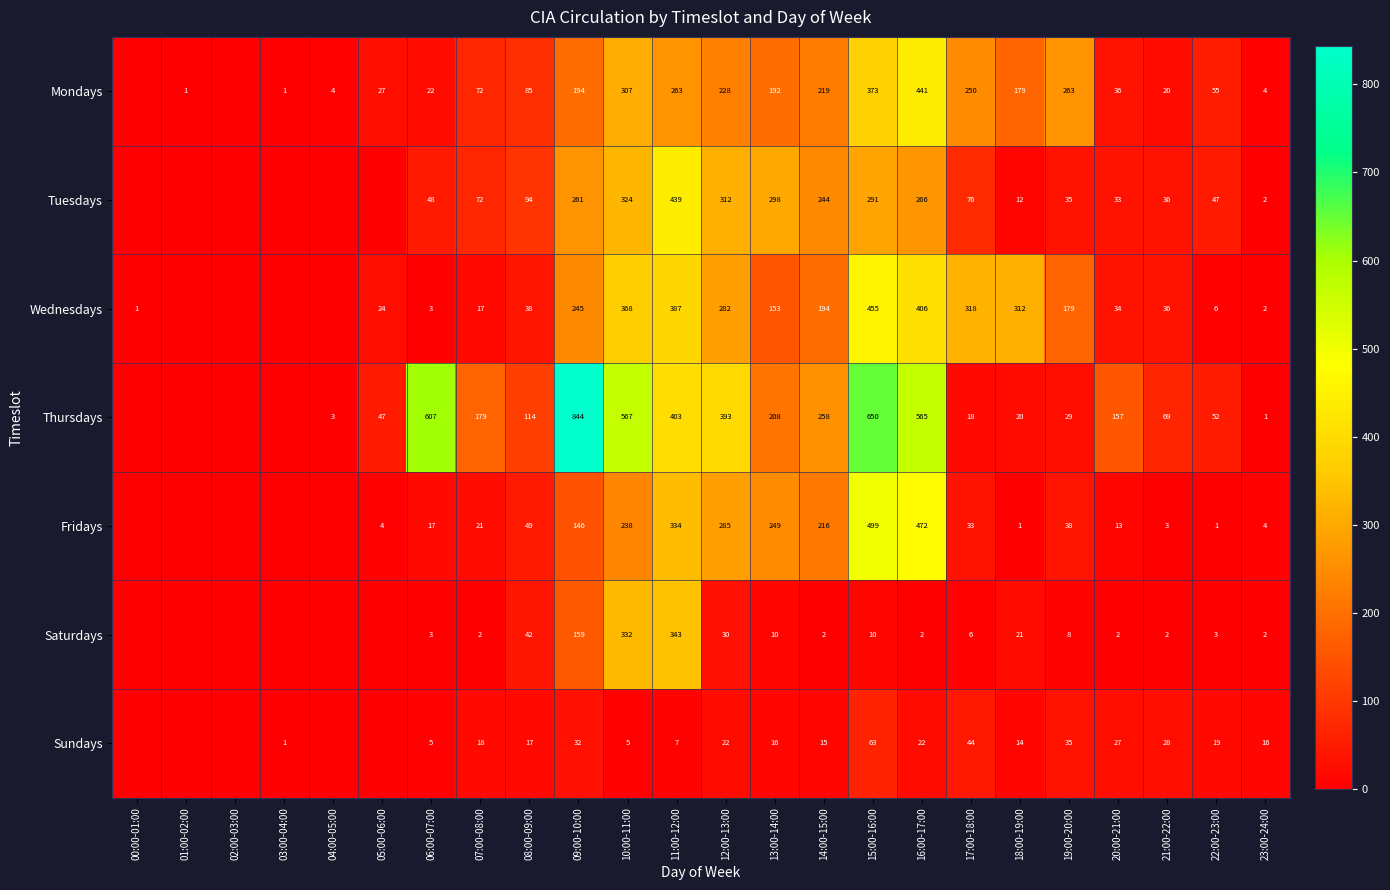

What is the sum of the Wednesdays values at 06:00-07:00 and 13:00-14:00?

156